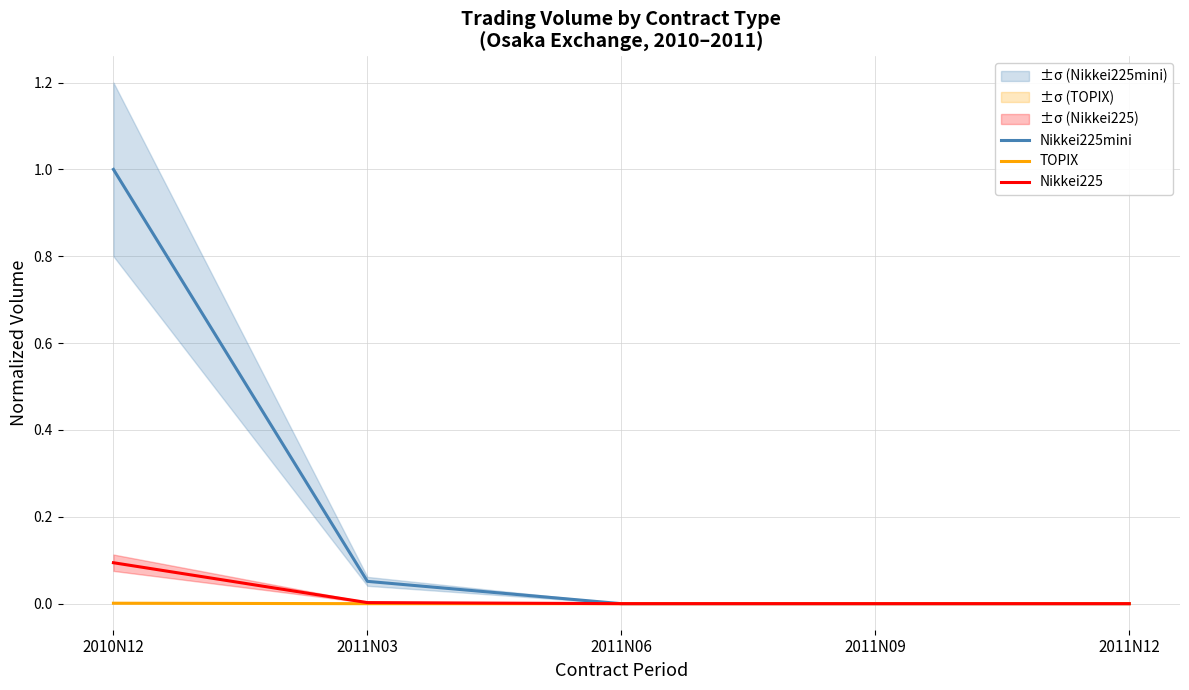

What is the difference between the Nikkei225 values at 2010N12 and 2011N12?

0.1